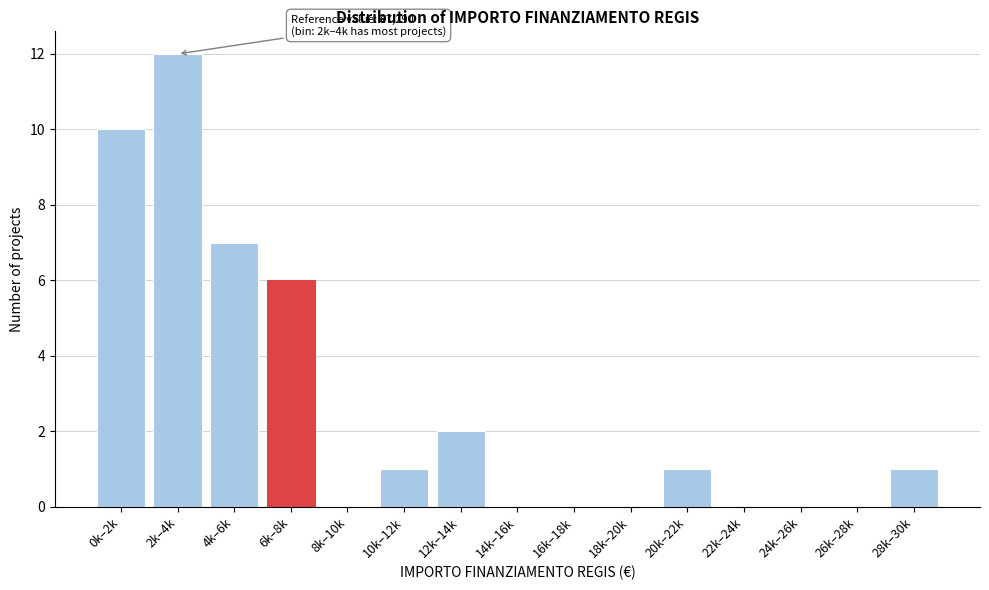

Reading right to left, extract all data points from this chart.

28k–30k=1	26k–28k=0	24k–26k=0	22k–24k=0	20k–22k=1	18k–20k=0	16k–18k=0	14k–16k=0	12k–14k=2	10k–12k=1	8k–10k=0	6k–8k=6	4k–6k=7	2k–4k=12	0k–2k=10